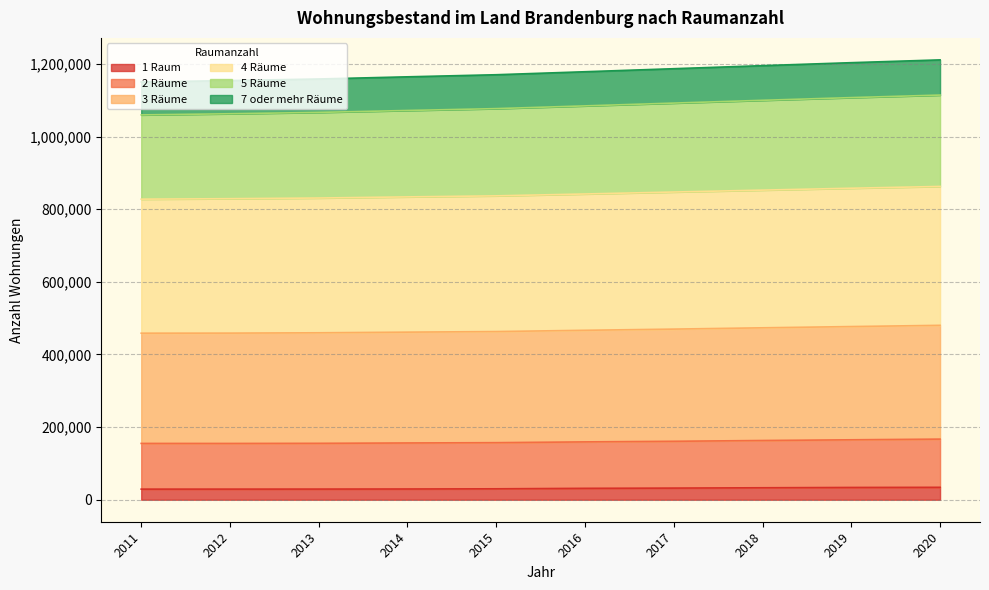

True or false: 5 Räume and 2 Räume cross at least once.

False